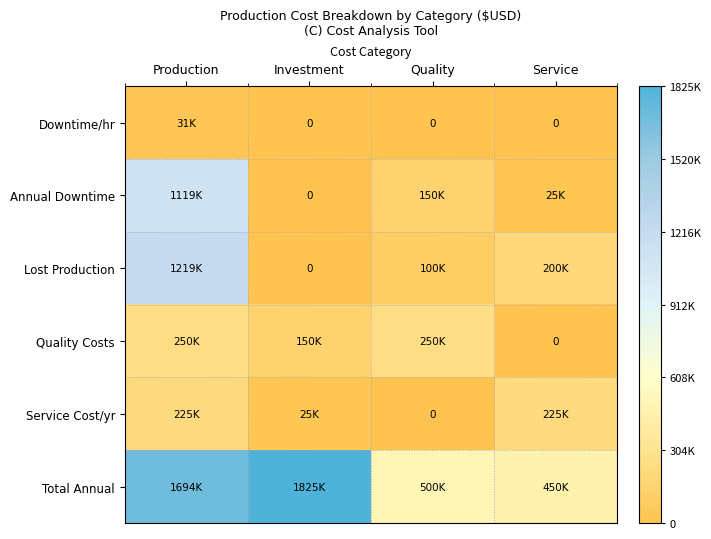

Which category has the lowest value in the Lost Production series?

Investment